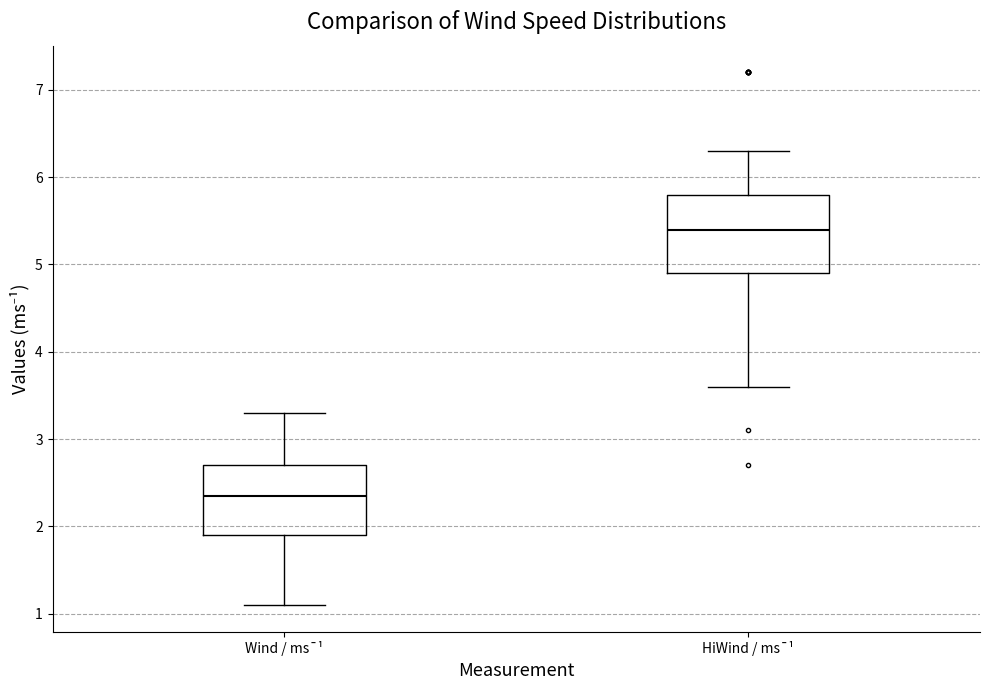

Which box has the lowest median line?

Wind / ms¯¹